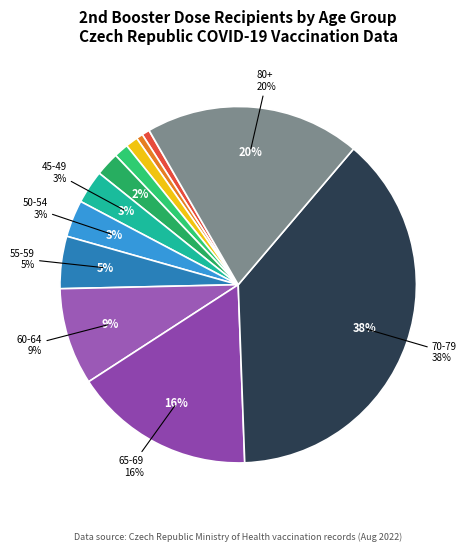

Is there a majority slice in this chart?

No